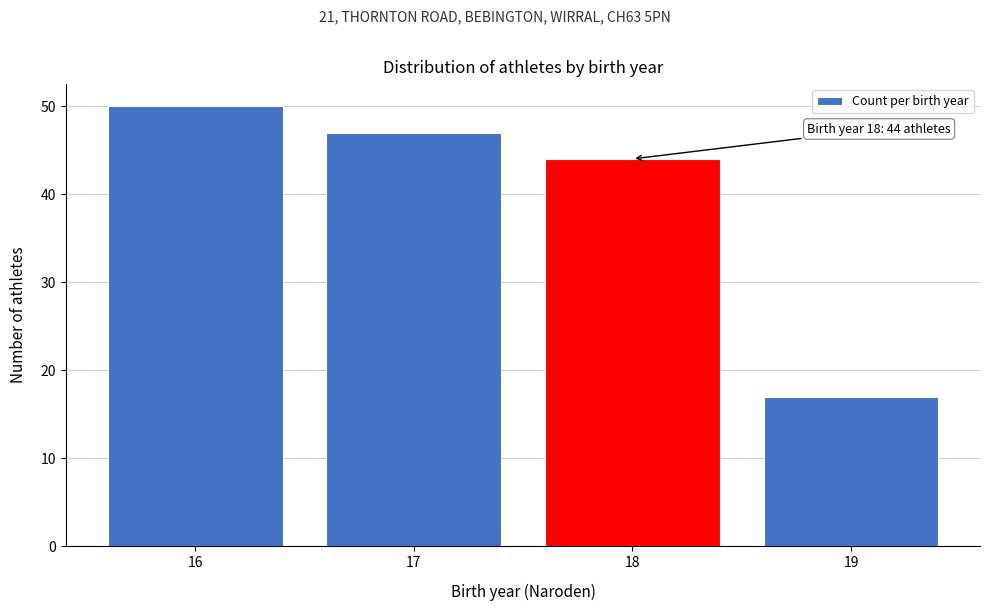

Reading left to right, list all the values displayed in this chart.

50	47	44	17